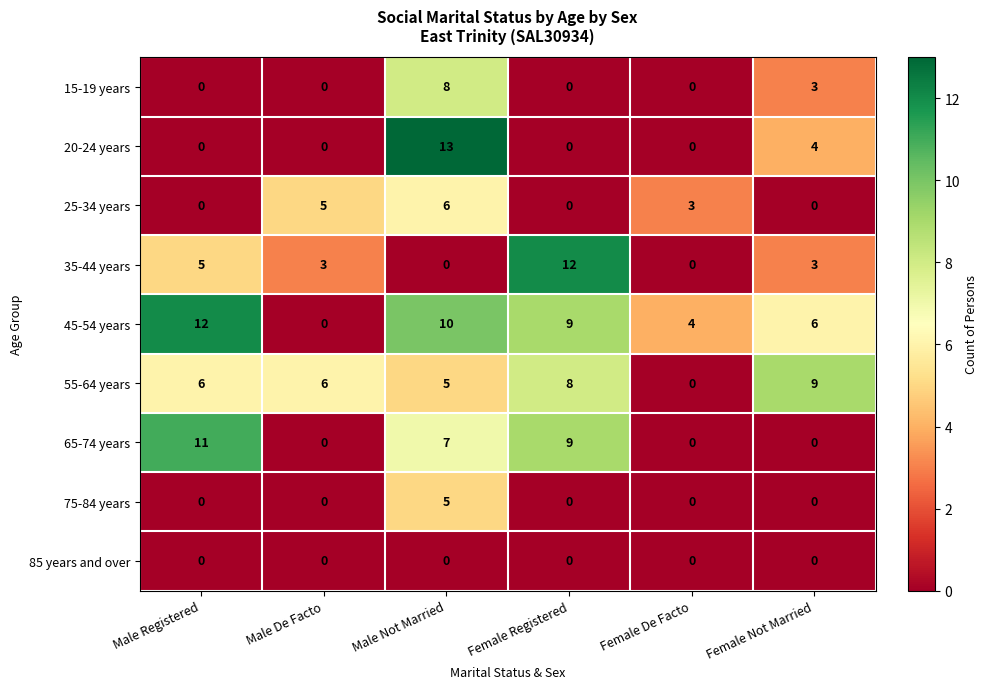

What is the average value of the 20-24 years series?

3